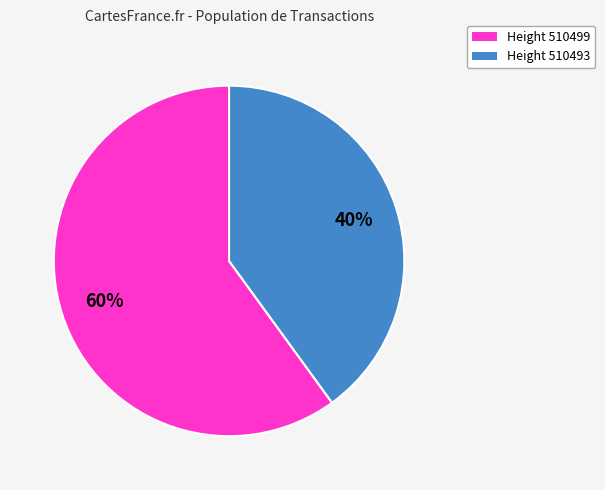

To the nearest percent, what is the average slice percentage?

50%